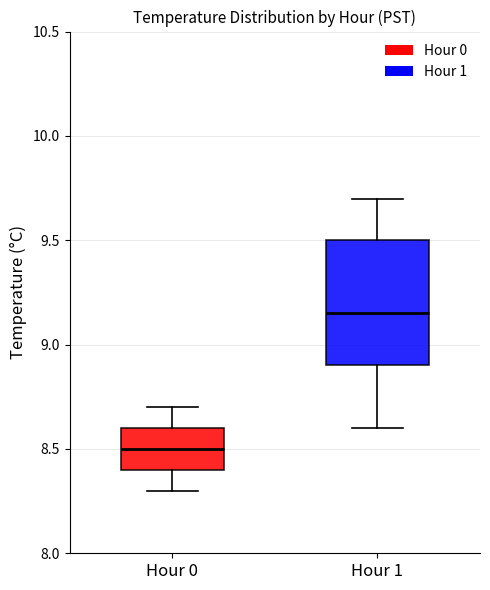

Comparing the boxes themselves (not the whiskers), which one is the tallest?

Hour 1